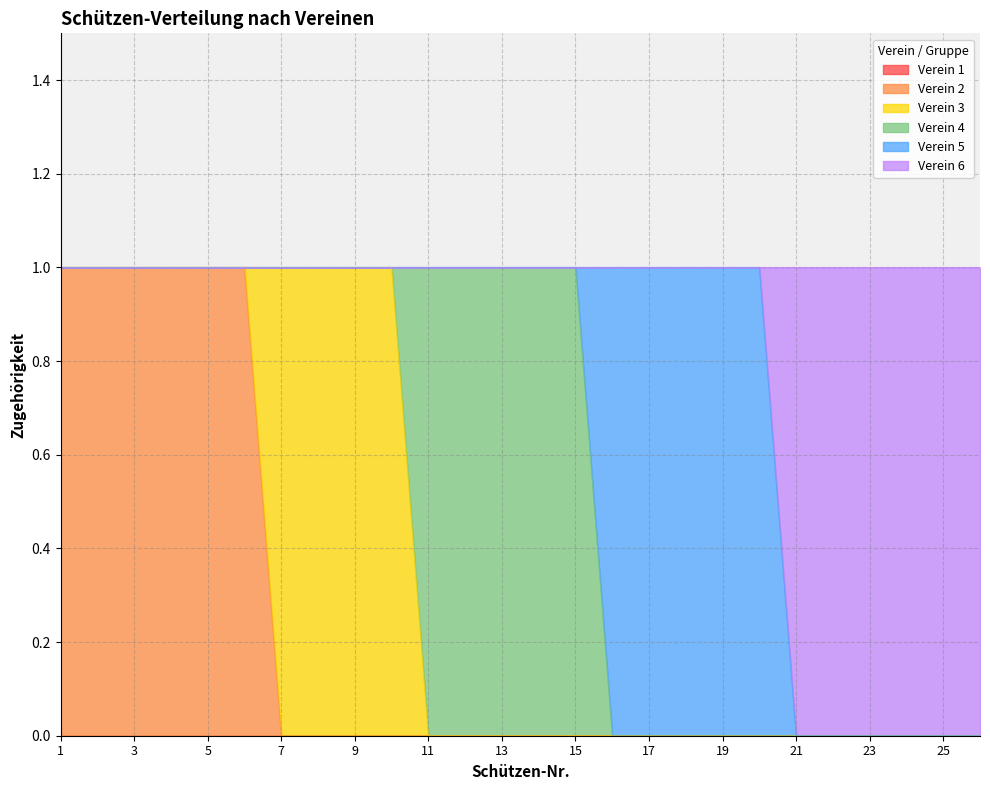

At 16, list the series in order from smallest to largest.

Verein 1, Verein 2, Verein 3, Verein 4, Verein 6, Verein 5